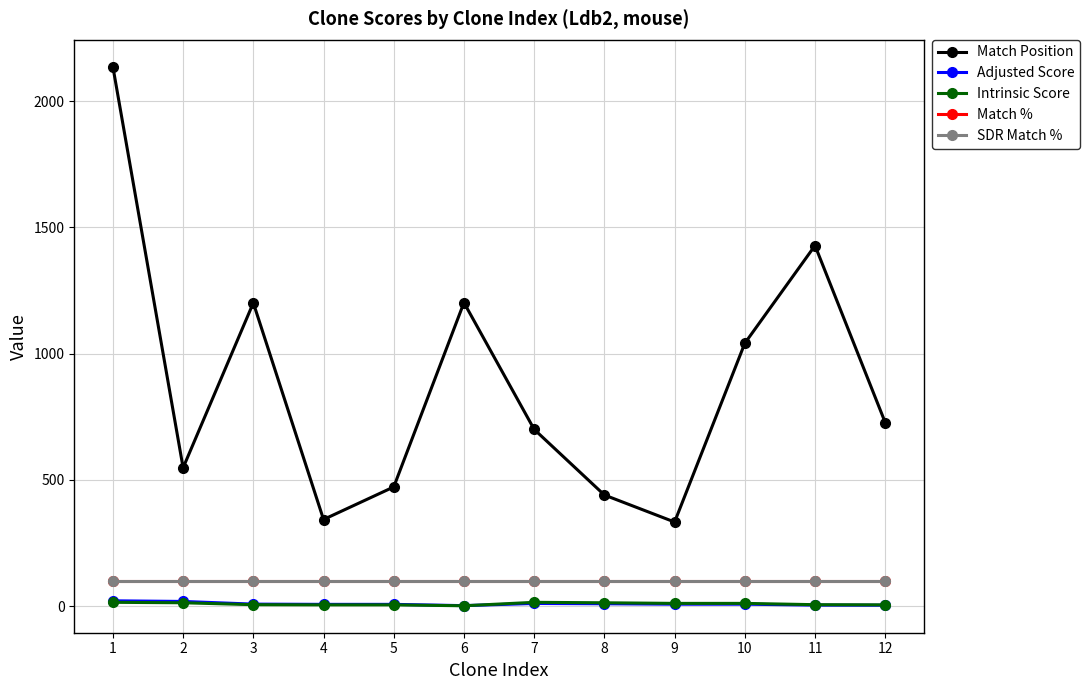

Is this an area chart (filled region under the line)?

No